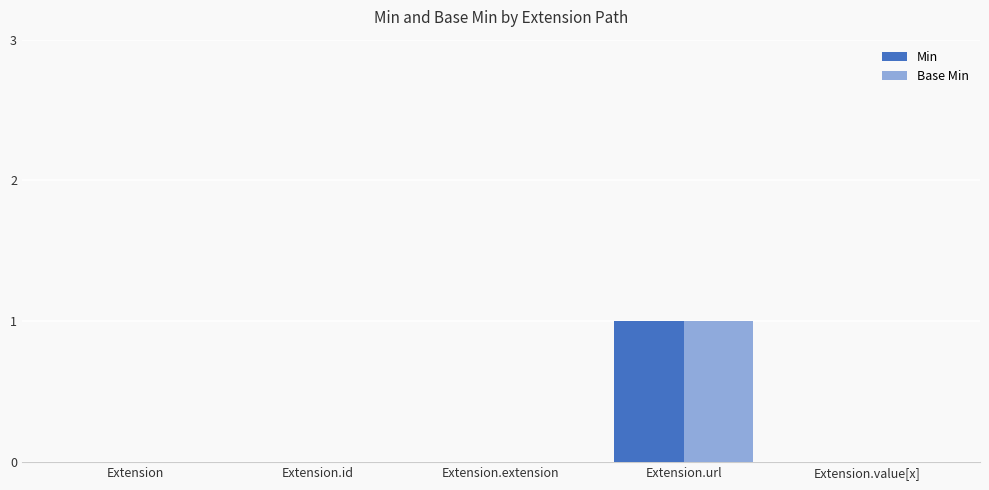

Is it true that Min equals 0 at Extension.extension?

True